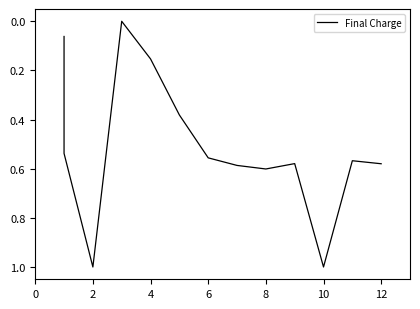

How many points are lower than both their immediate neighbors (excluding endpoints)?

3